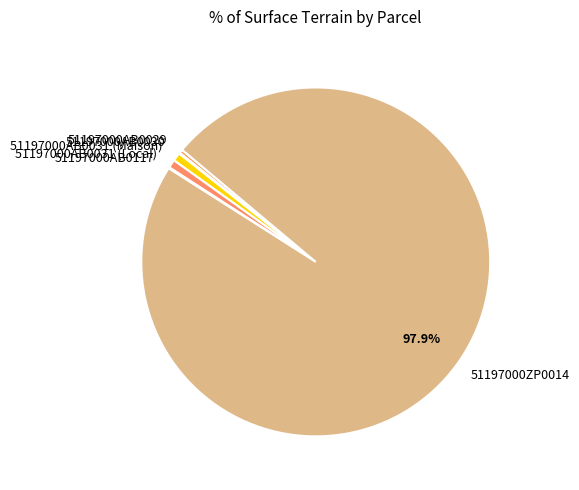

True or false: 51197000AB0031 (Maison) accounts for 1% of the total.

True